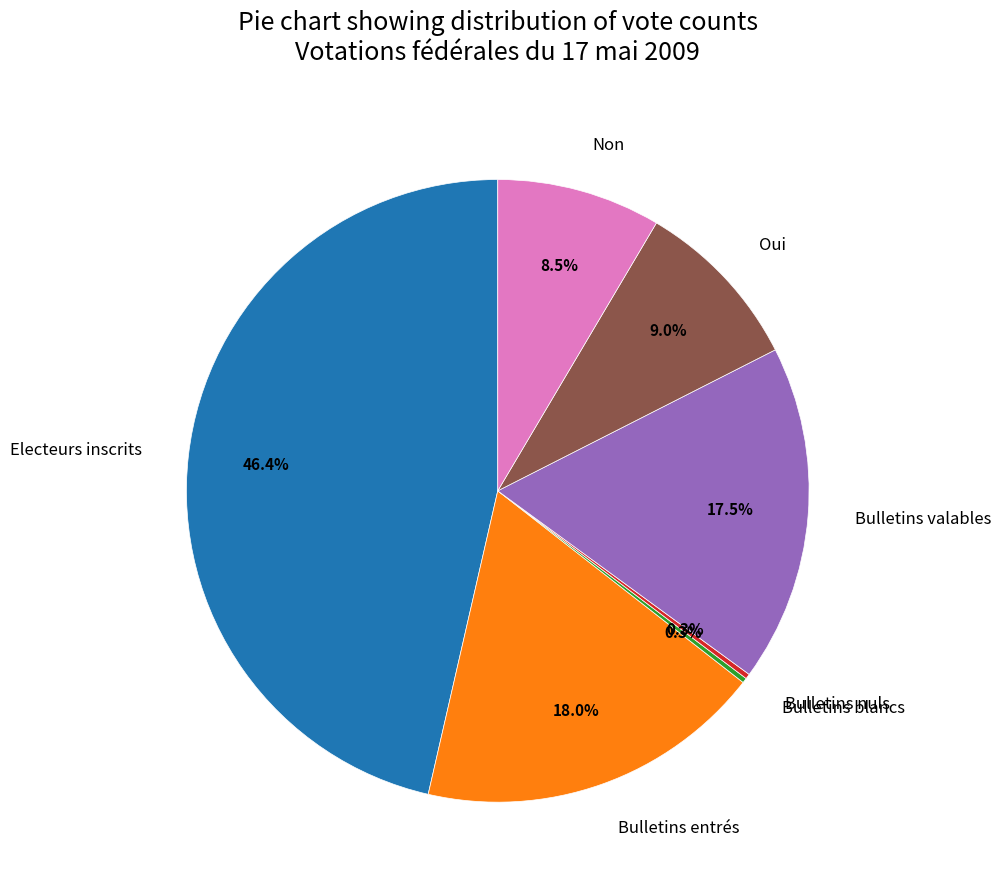

Does Electeurs inscrits represent more than half of the total?

No